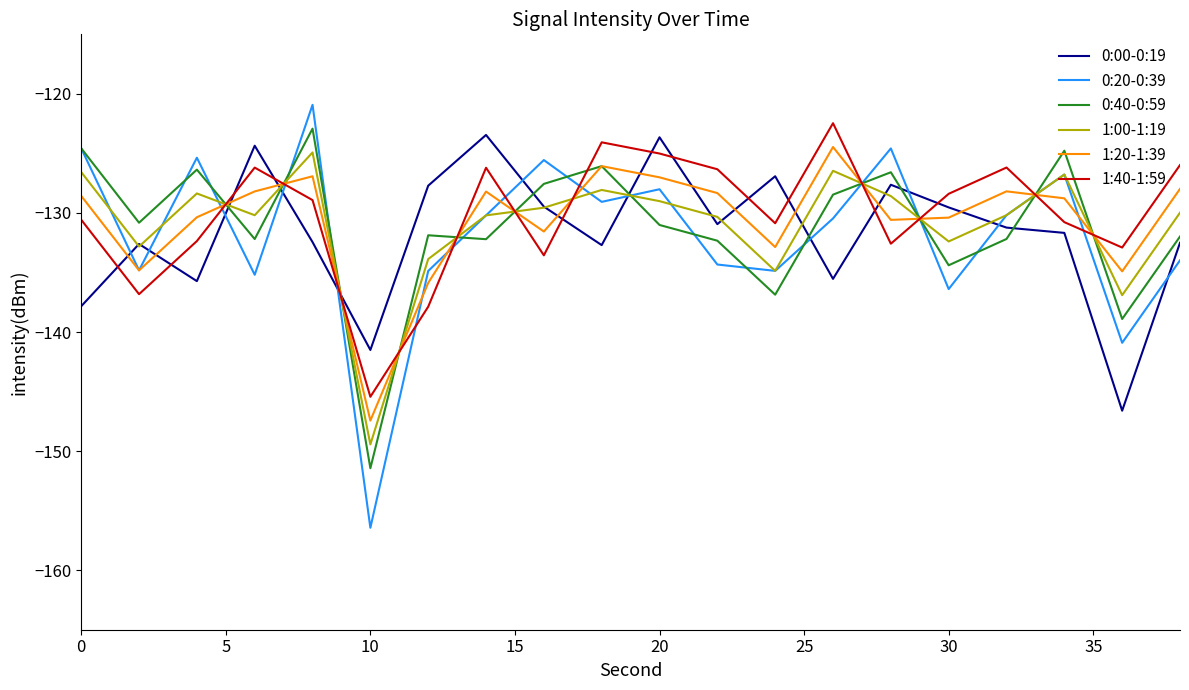

Which series has the largest range (max minus min)?

0:20-0:39